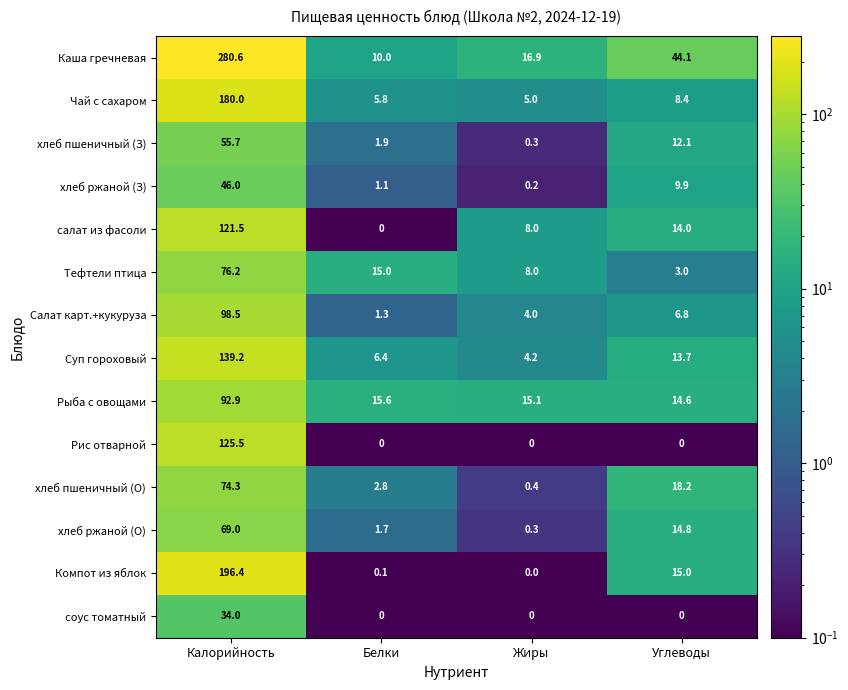

What is the total value across all series at Углеводы?

174.6